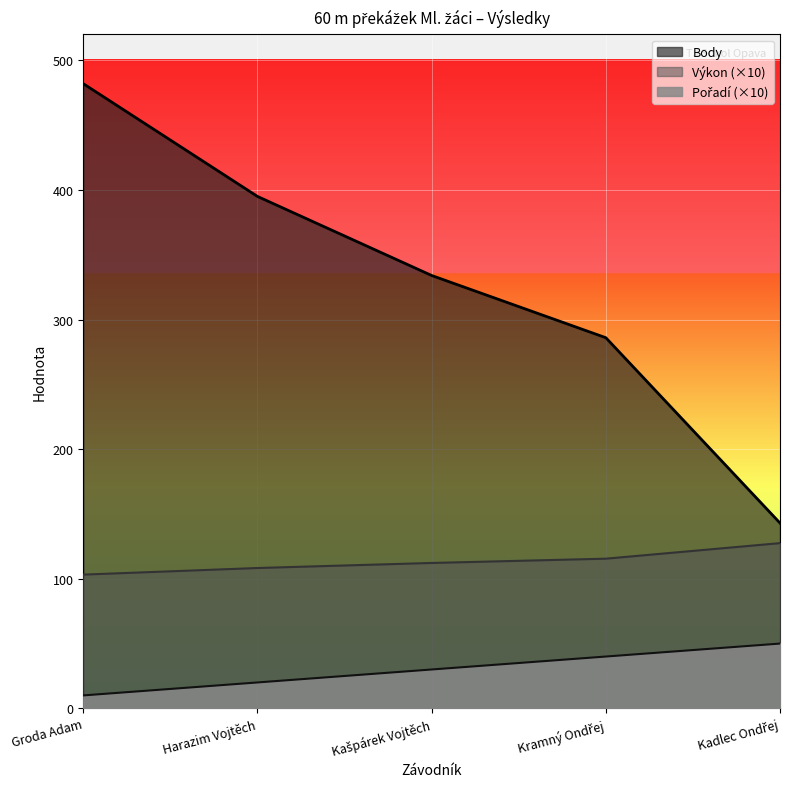

Which series has the widest spread of values?

Body